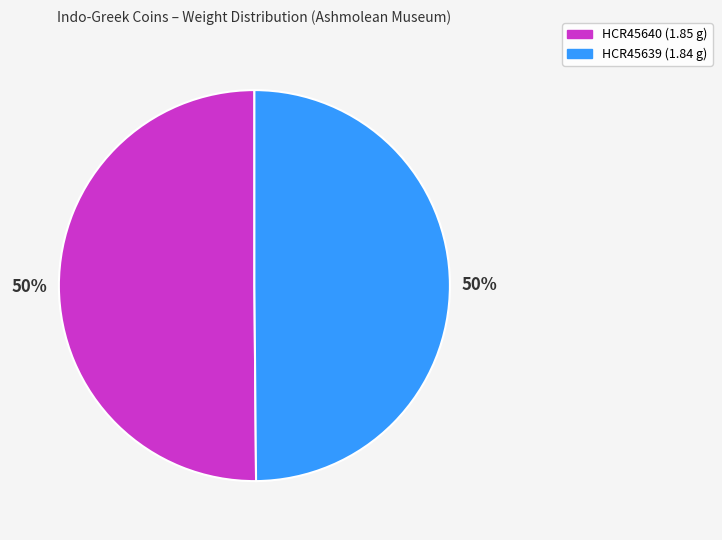

What percentage is the HCR45639 slice, to the nearest percent?

50%